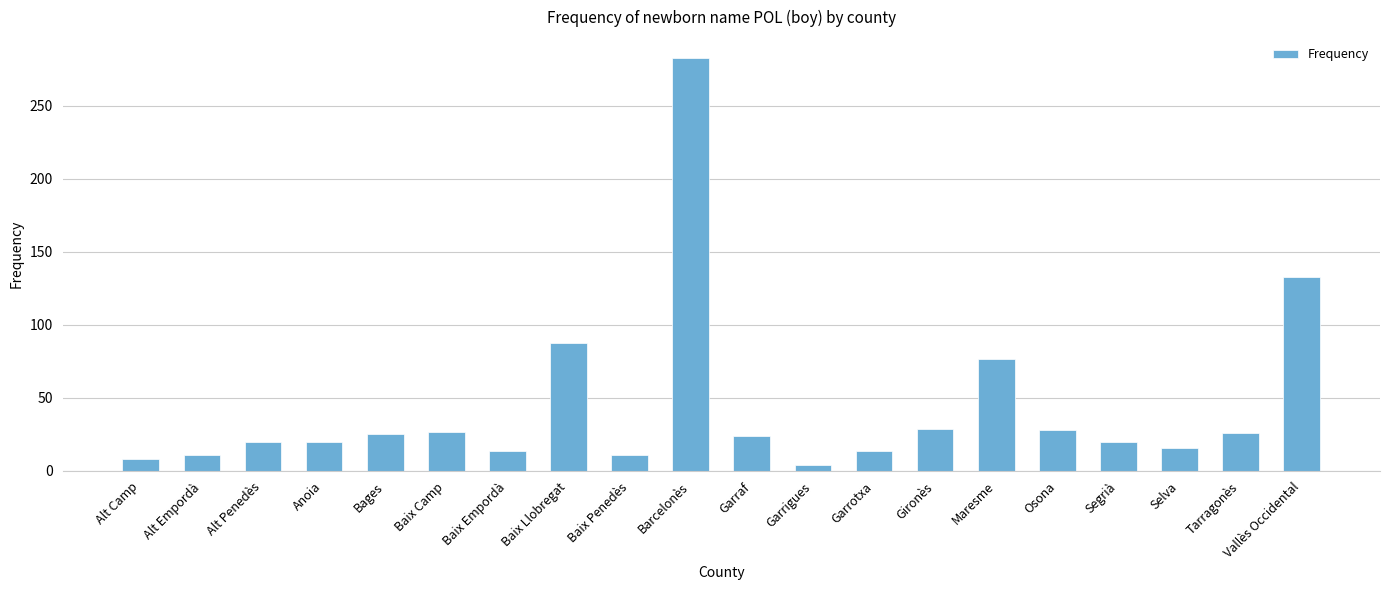

True or false: the data shows 11 at Baix Penedès.

True